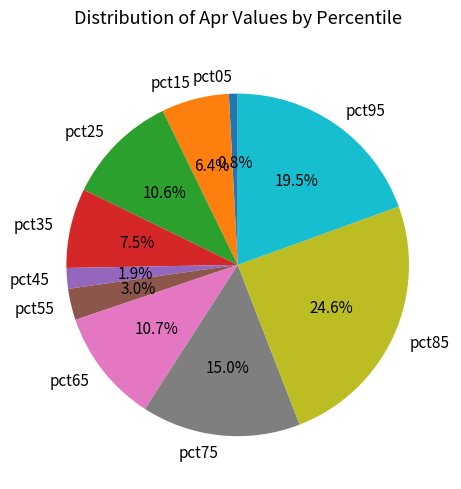

Is pct25 the majority of the pie?

No